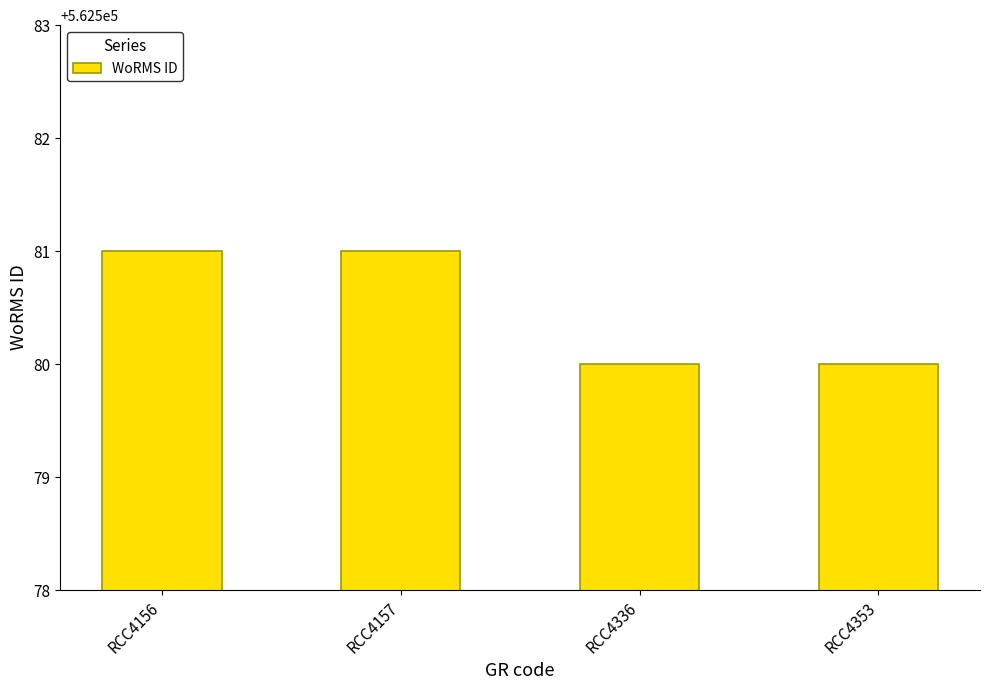

What is the sum of the values at RCC4156 and RCC4353?

1125161